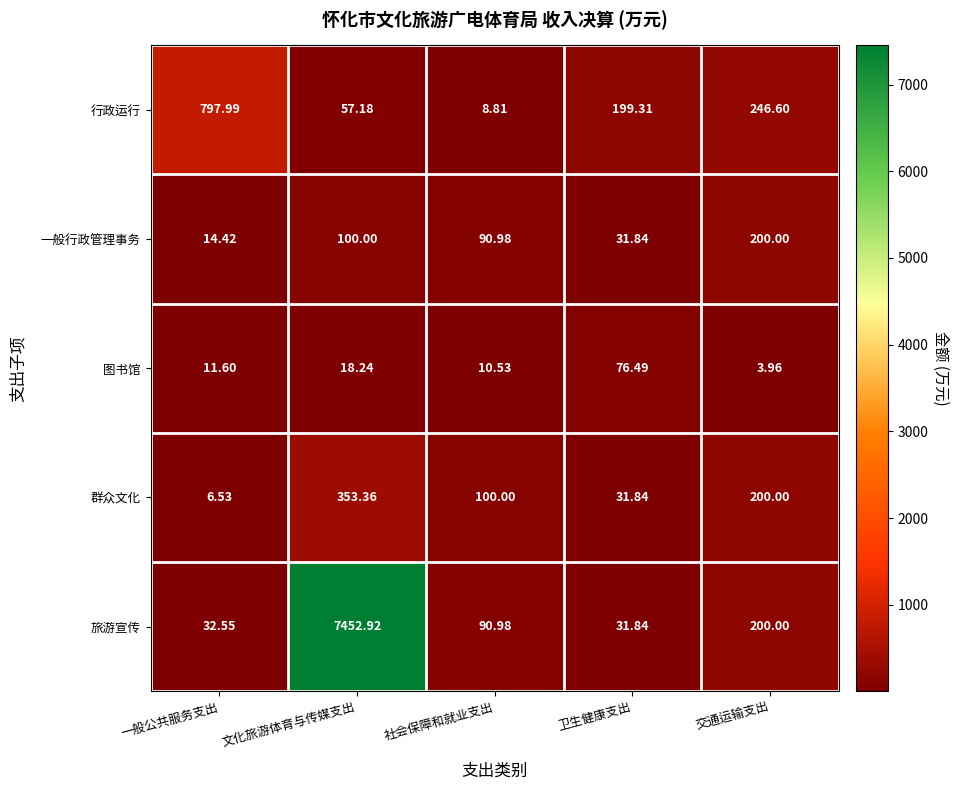

Which series has the largest total across all categories?

旅游宣传